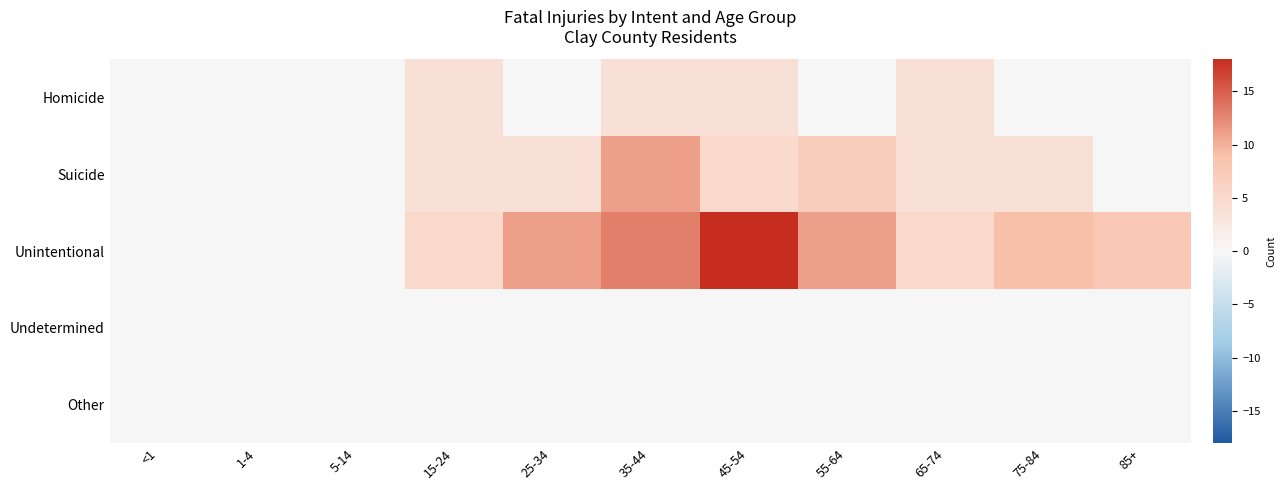

Reading left to right, transcribe all the data shown in this chart.

Homicide: <1=0.0	1-4=0.0	5-14=0.0	15-24=3.9	25-34=0.0	35-44=3.9	45-54=3.9	55-64=0.0	65-74=3.9	75-84=0.0	85+=0.0
Suicide: <1=0.0	1-4=0.0	5-14=0.0	15-24=3.9	25-34=3.9	35-44=11.0	45-54=5.0	55-64=7.0	65-74=3.9	75-84=3.9	85+=0.0
Unintentional: <1=0.0	1-4=0.0	5-14=0.0	15-24=5.0	25-34=11.0	35-44=13.0	45-54=18.0	55-64=11.0	65-74=5.0	75-84=9.0	85+=8.0
Undetermined: <1=0.0	1-4=0.0	5-14=0.0	15-24=0.0	25-34=0.0	35-44=0.0	45-54=0.0	55-64=0.0	65-74=0.0	75-84=0.0	85+=0.0
Other: <1=0.0	1-4=0.0	5-14=0.0	15-24=0.0	25-34=0.0	35-44=0.0	45-54=0.0	55-64=0.0	65-74=0.0	75-84=0.0	85+=0.0